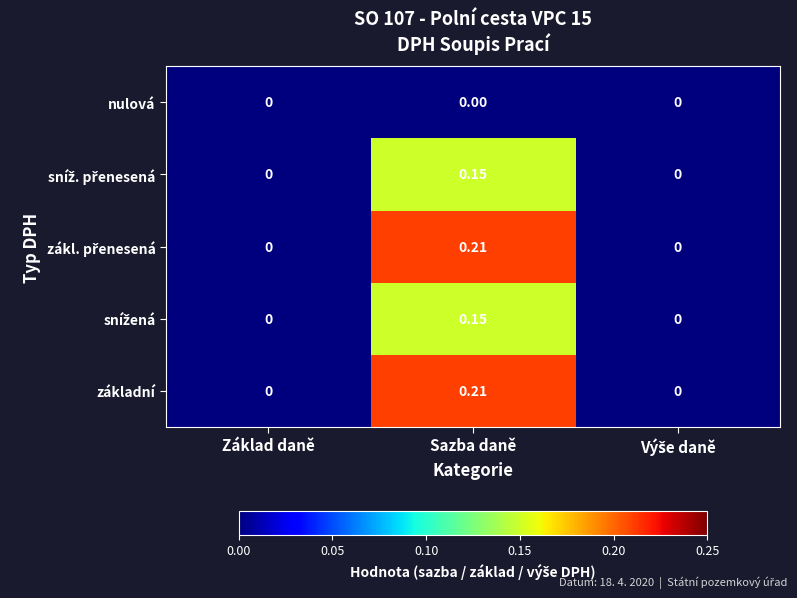

Which category has the highest value in the základní series?

Sazba daně